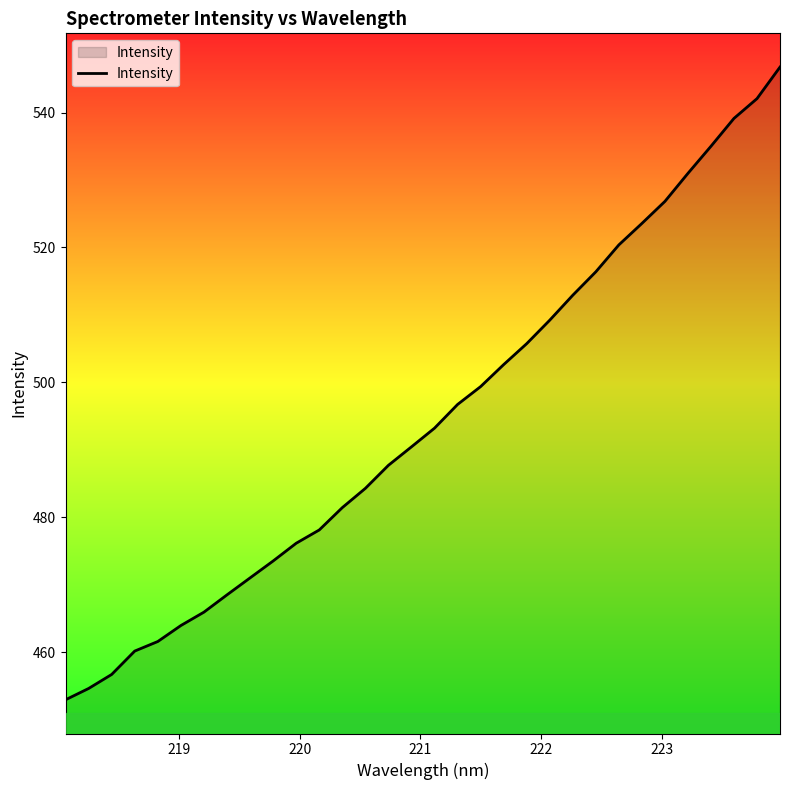

What is the minimum value shown in the chart?

453.0